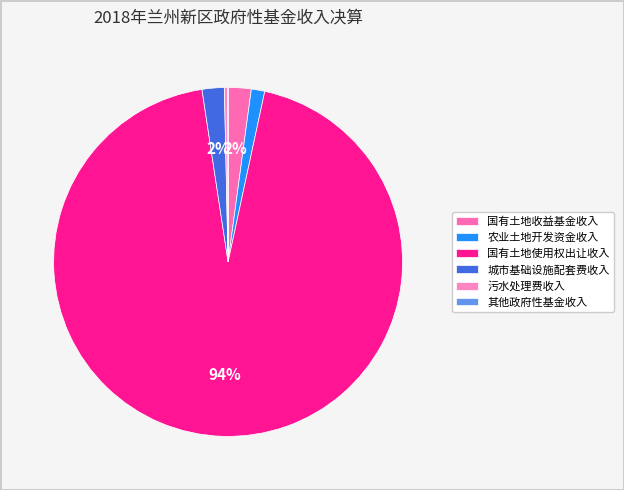

What is the smallest slice in the pie chart?

其他政府性基金收入